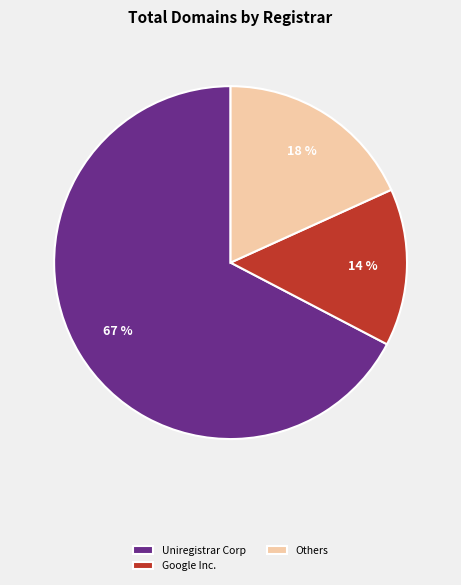

Which slice is the largest?

Uniregistrar Corp